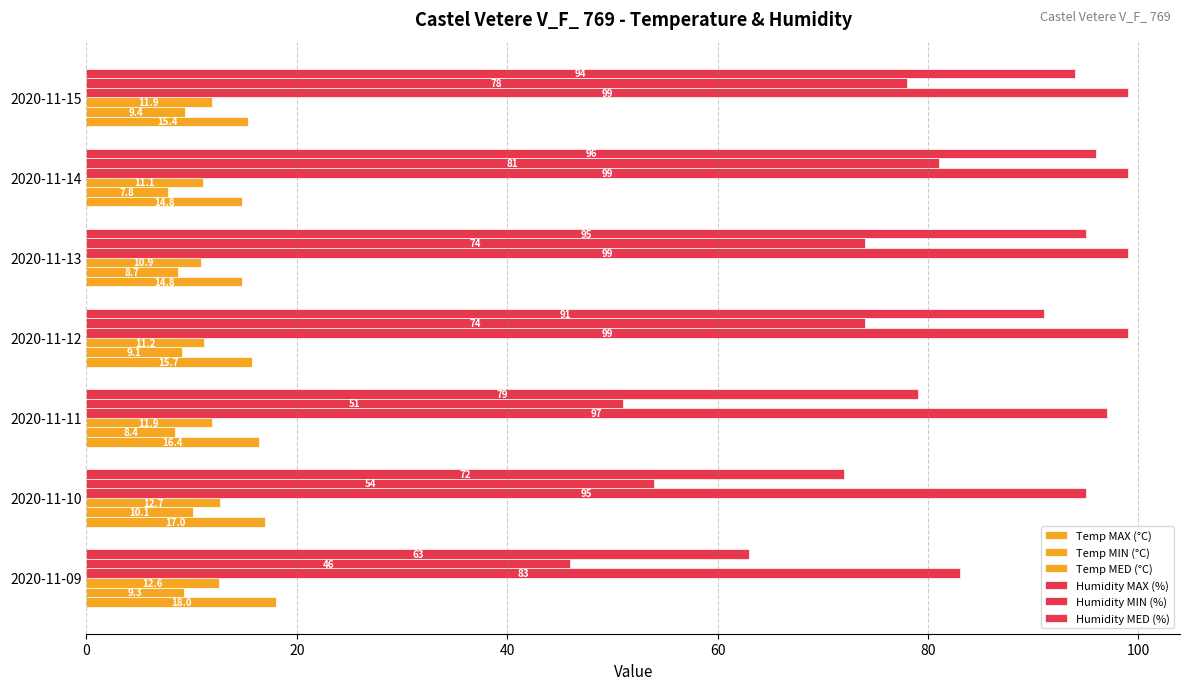

How many data points in Humidity MAX (%) are less than 99?

3